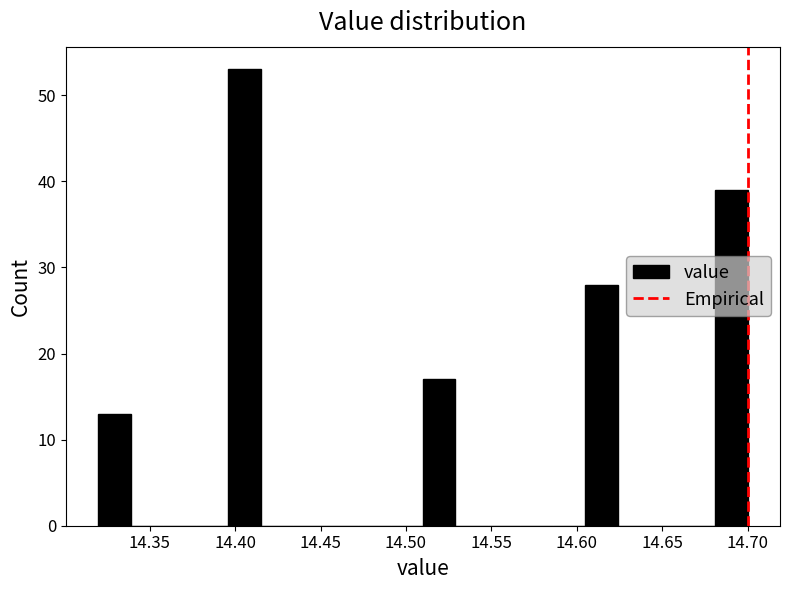

Around what value on the x-axis is the tallest bar? Give the approximate position of its centre, as read against the axis.

14.405